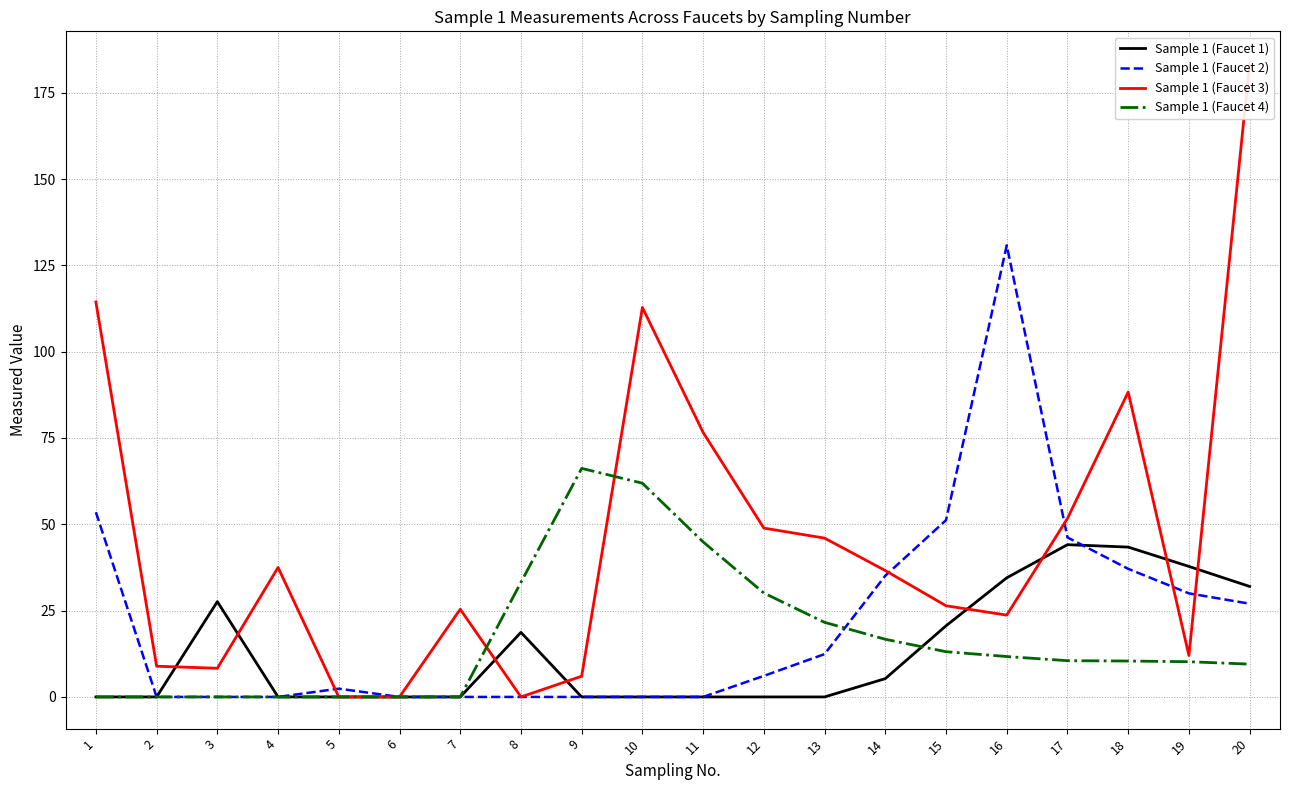

What is the spread (max minus min) of values at 10?

112.8